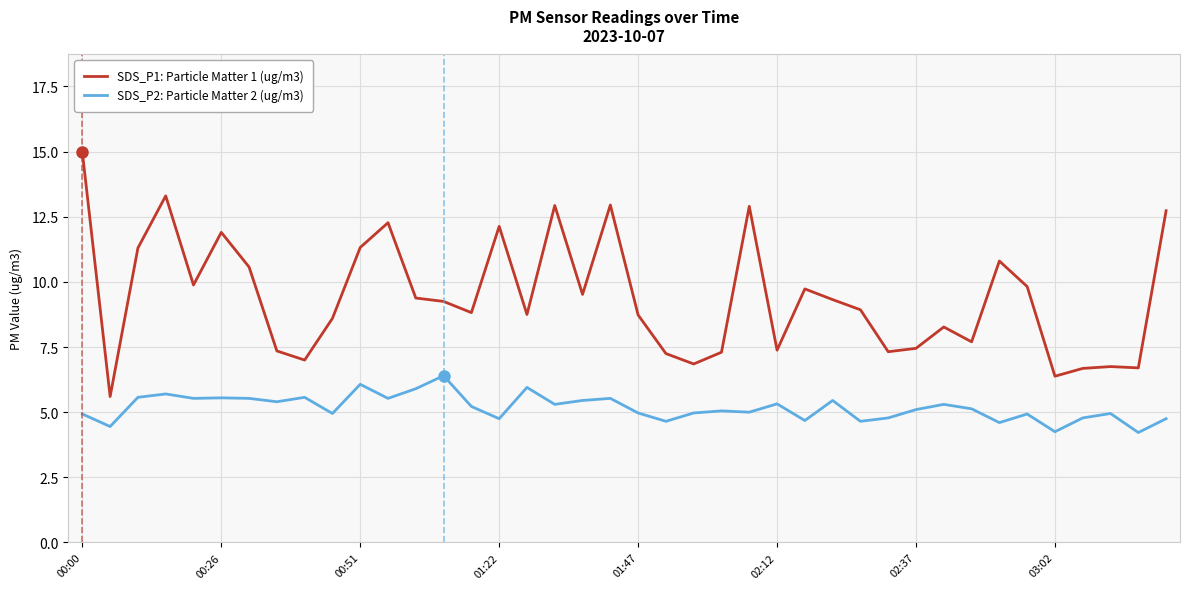

Which series has the largest total across all categories?

SDS_P1: Particle Matter 1 (ug/m3)